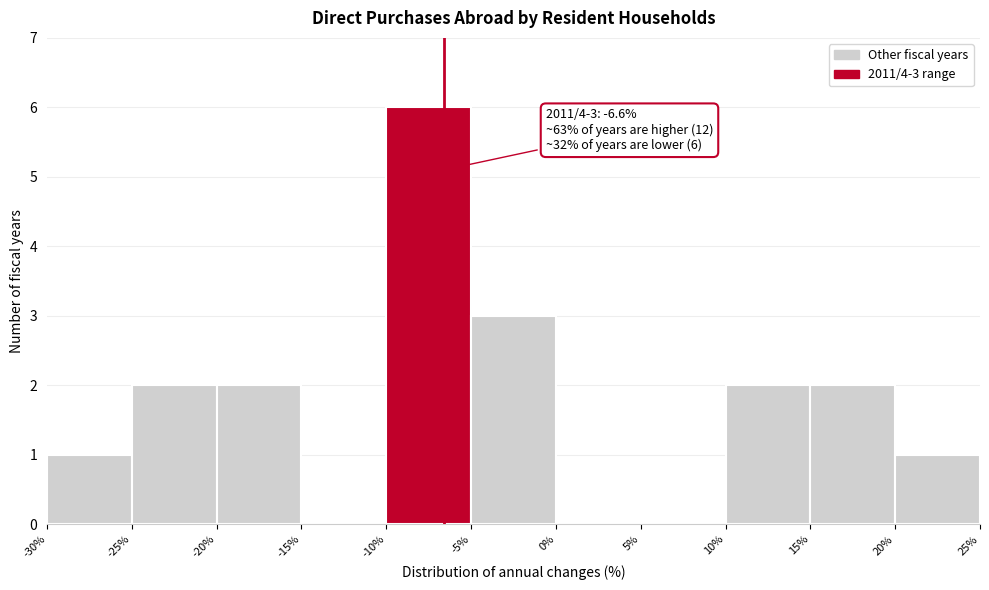

Which range on the x-axis has the tallest bar?

-10% to -5%